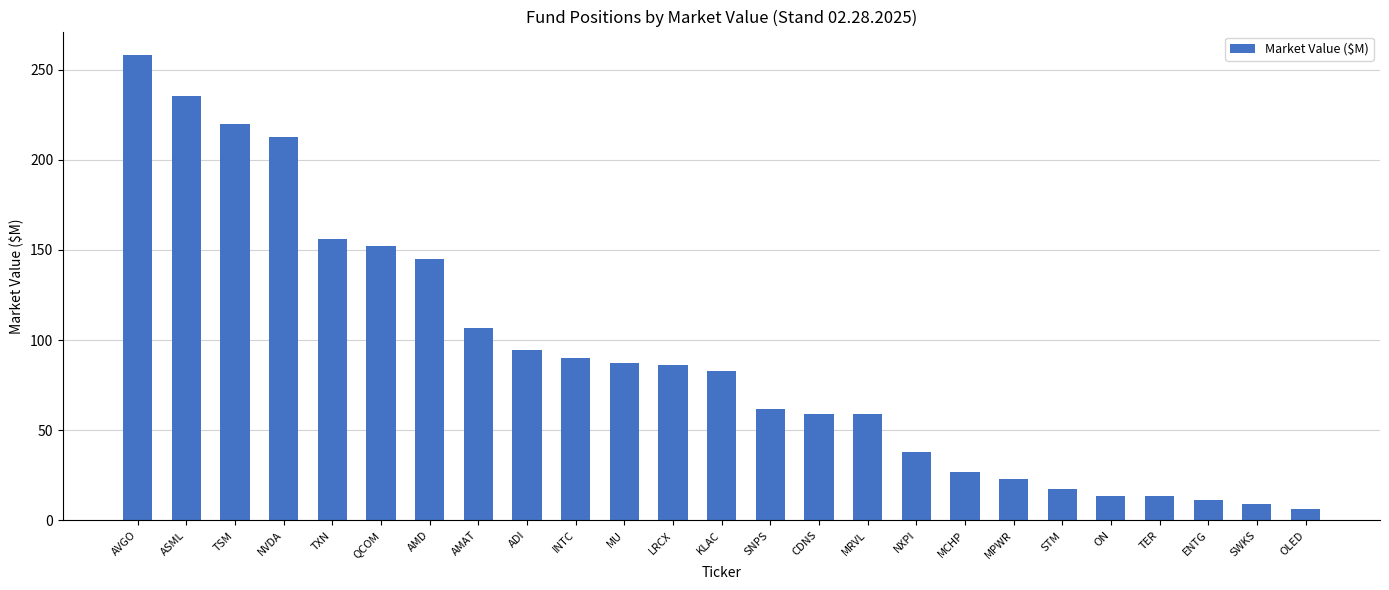

What is the label of the 4th bar from the right?

TER